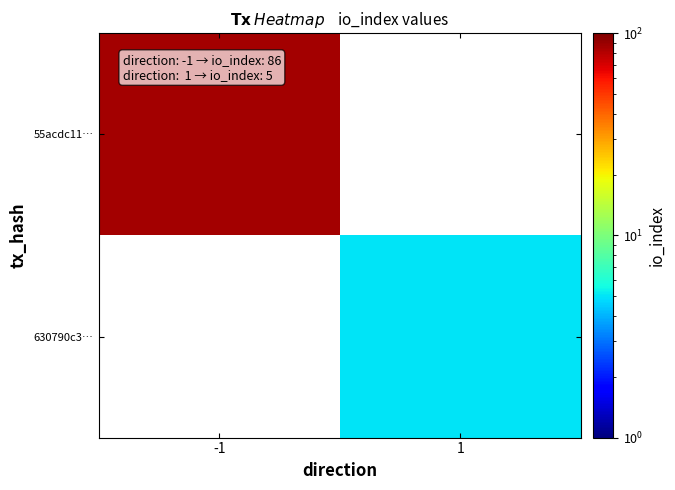

Is it true that 630790c3… equals 8.4 at 1?

False